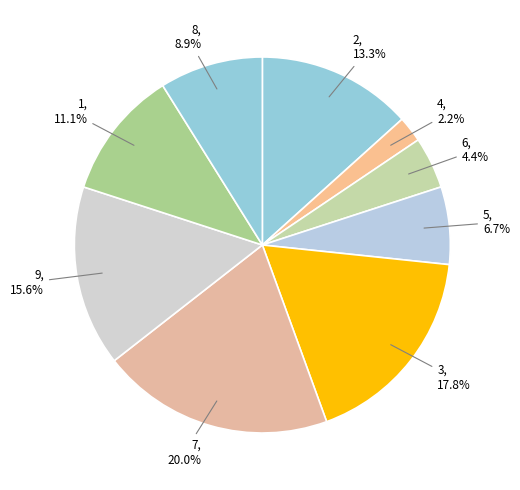

What is the total percentage of 5 and 2?

20.0%